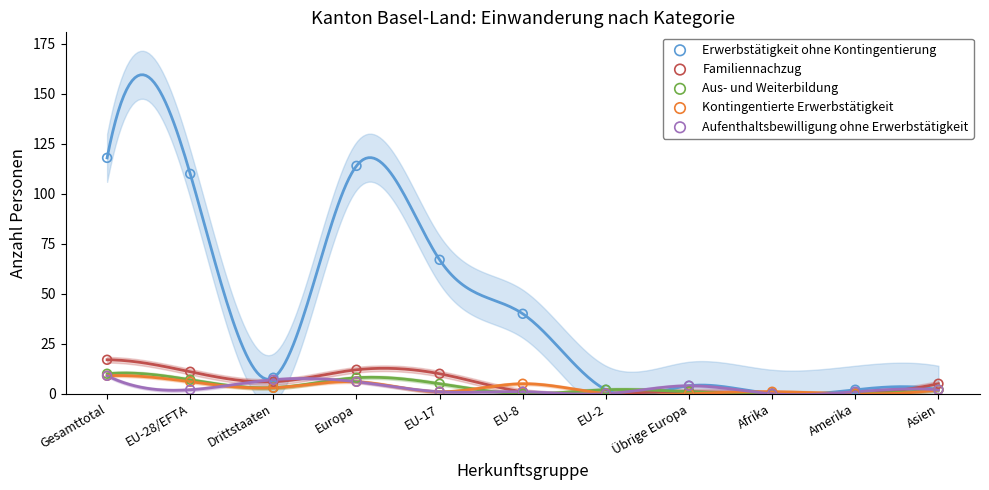

Which series has the widest spread of Y values?

Erwerbstätigkeit ohne Kontingentierung